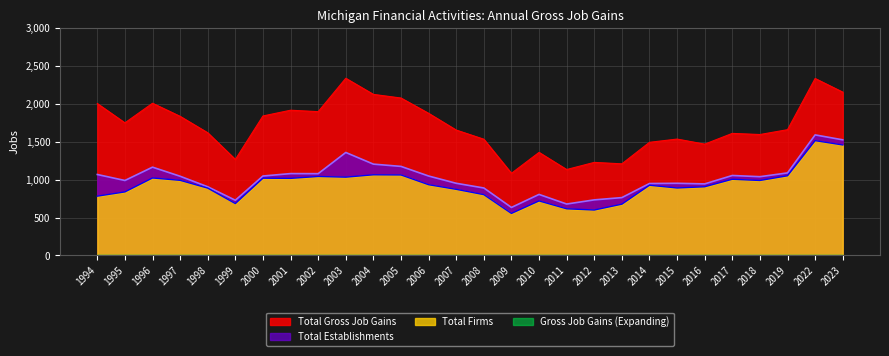

How many lines are shown in the chart?

4